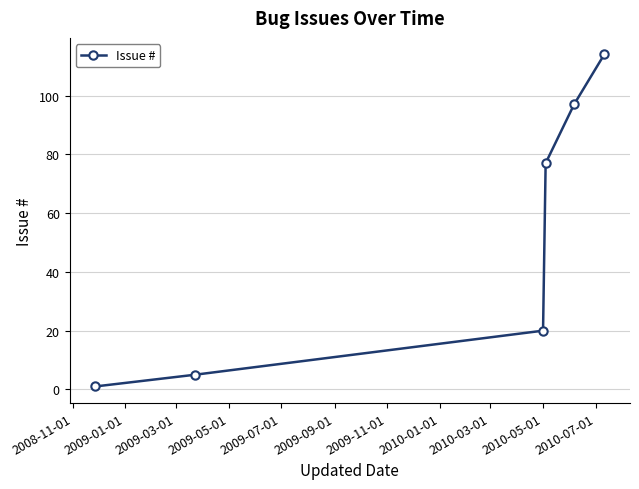

What is the maximum value shown in the chart?

114